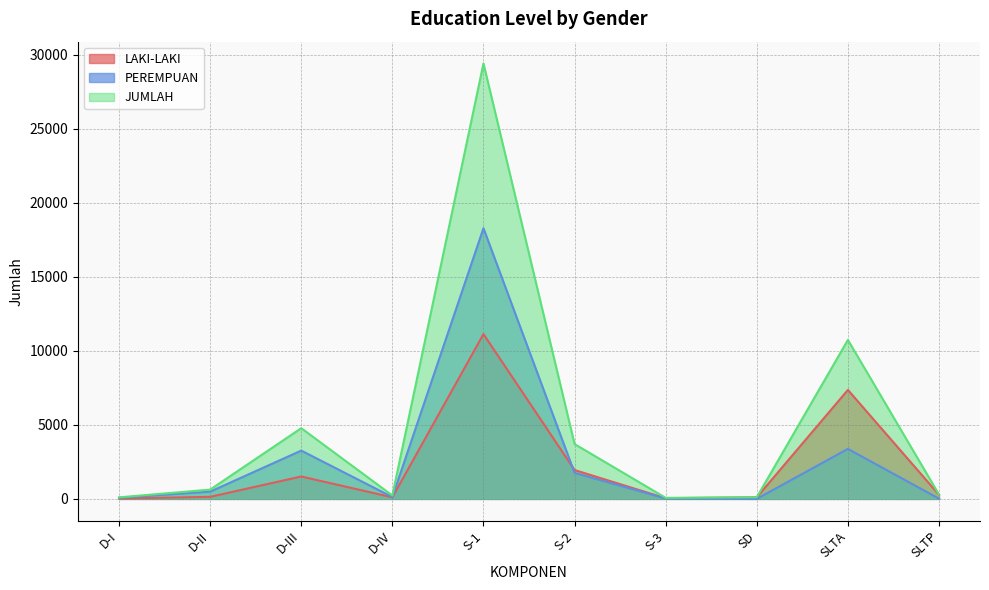

True or false: JUMLAH and LAKI-LAKI cross at least once.

False